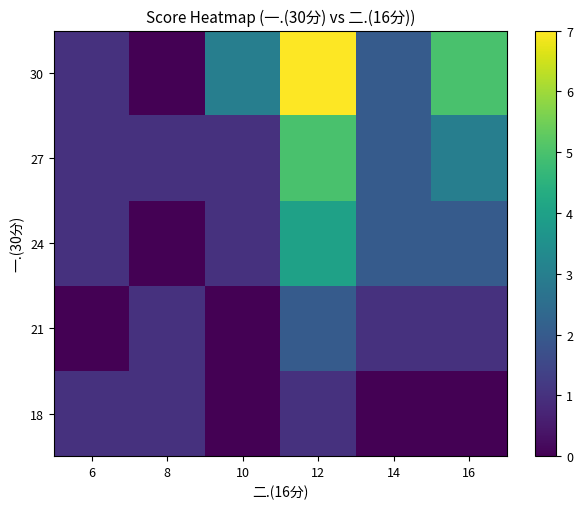

Reading left to right, list all the values displayed in this chart.

18: 6=1	8=1	10=0	12=1	14=0	16=0
21: 6=0	8=1	10=0	12=2	14=1	16=1
24: 6=1	8=0	10=1	12=4	14=2	16=2
27: 6=1	8=1	10=1	12=5	14=2	16=3
30: 6=1	8=0	10=3	12=7	14=2	16=5